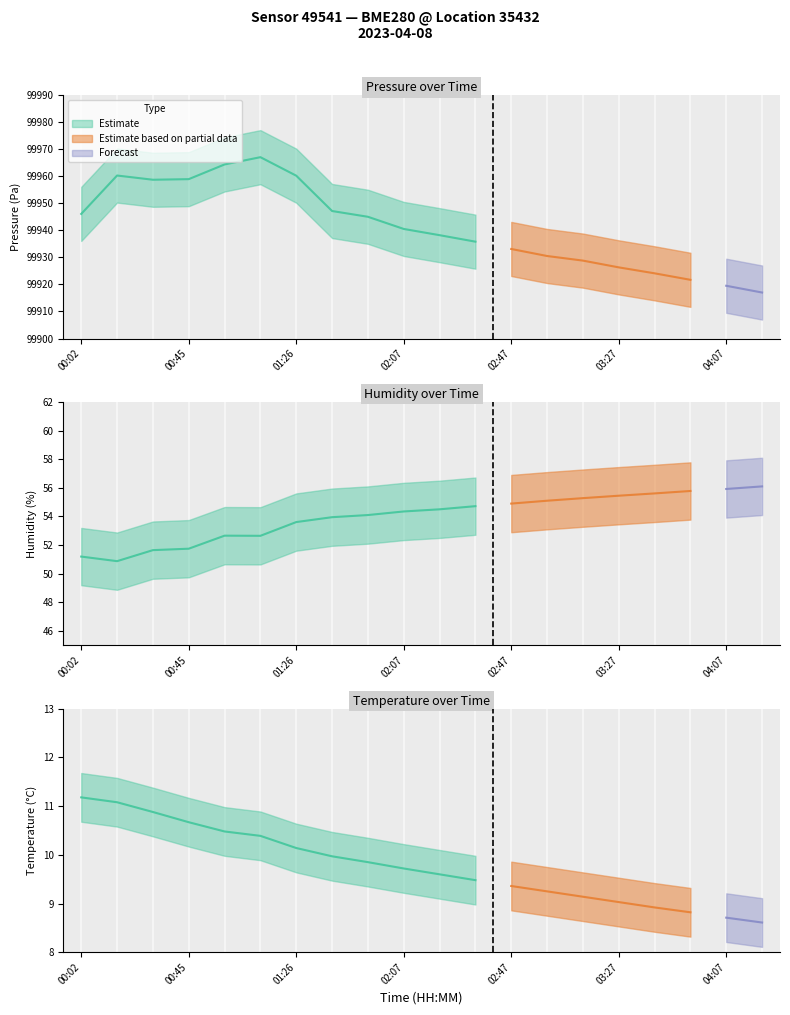

How many values in the humidity series are below 54?

8